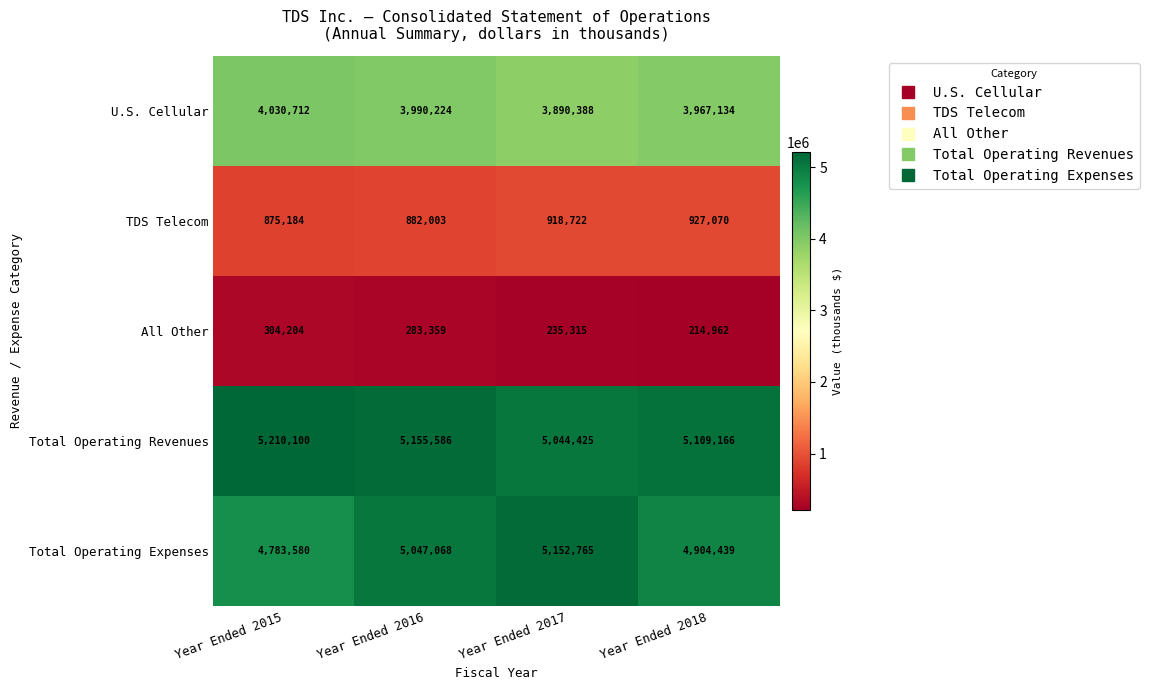

Which series has the largest total across all categories?

Total Operating Revenues